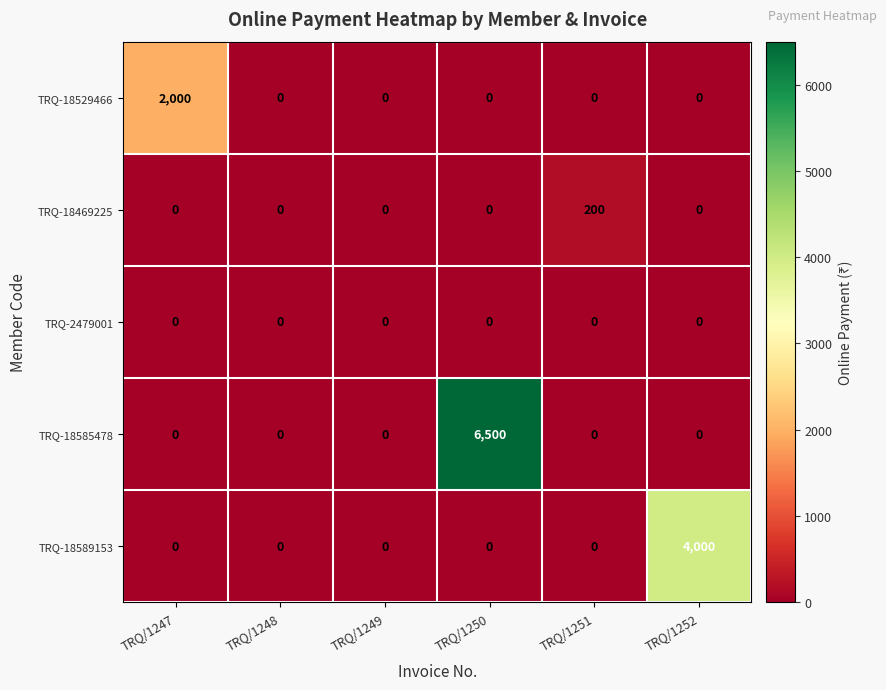

How many data points does each series have?

6